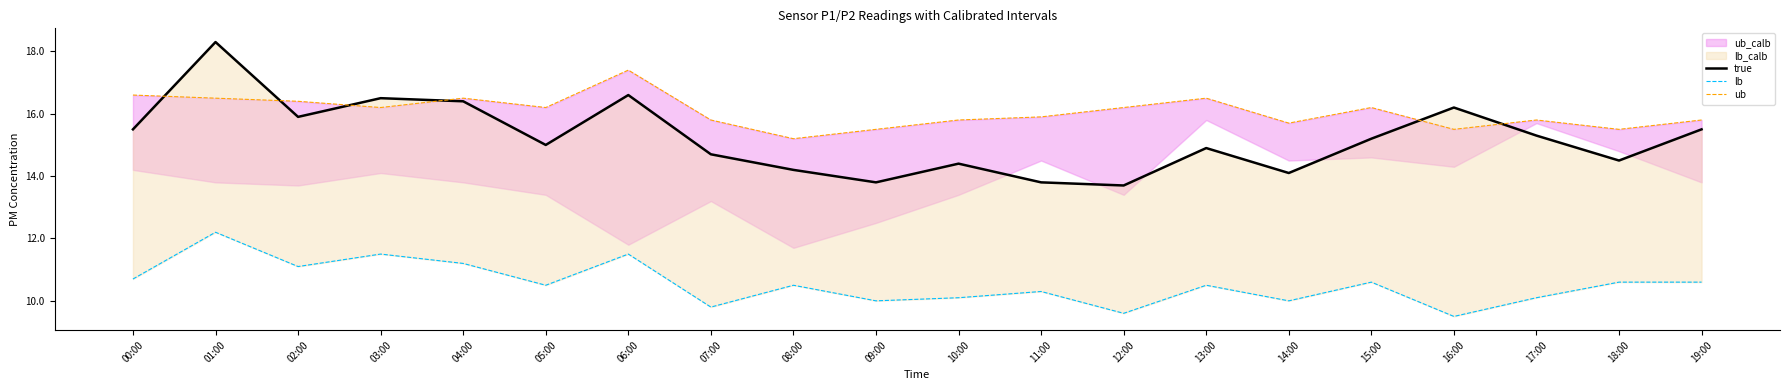

At 13:00, list the series in order from smallest to largest.

lb, true, ub